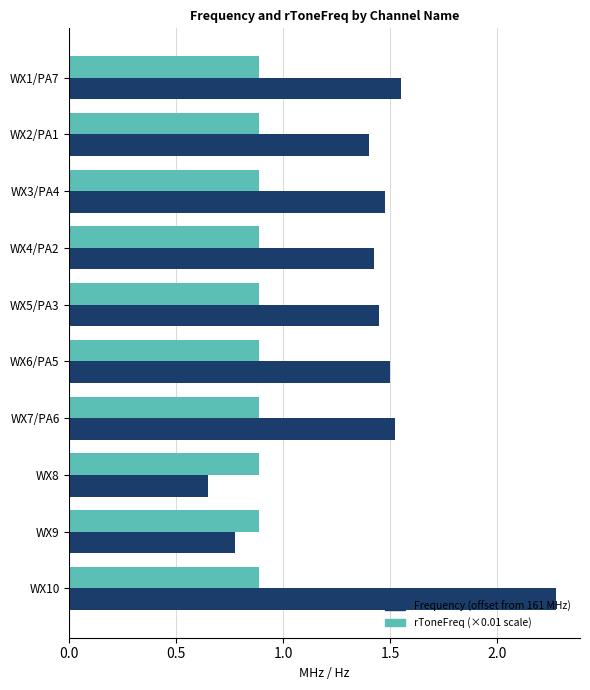

True or false: rToneFreq (×0.01 scale) has a value of 1.4 at WX9.

False